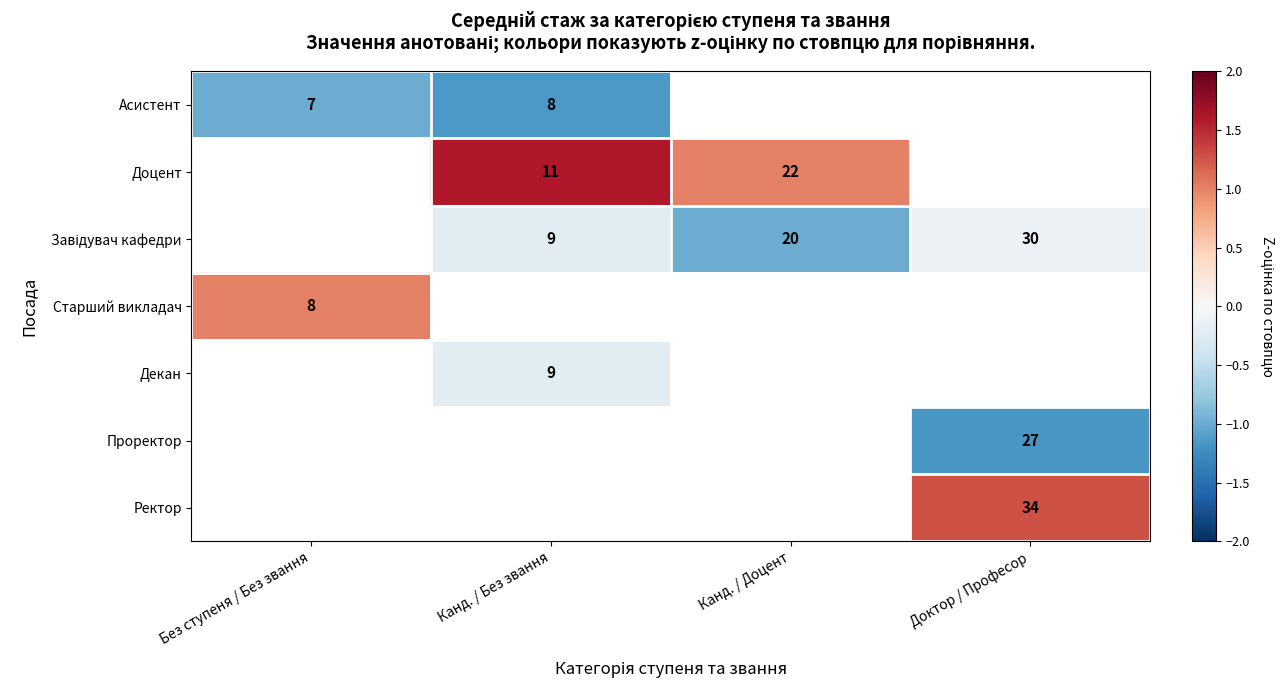

What is the sum of the Доцент values at Канд. / Доцент and Канд. / Без звання?

33